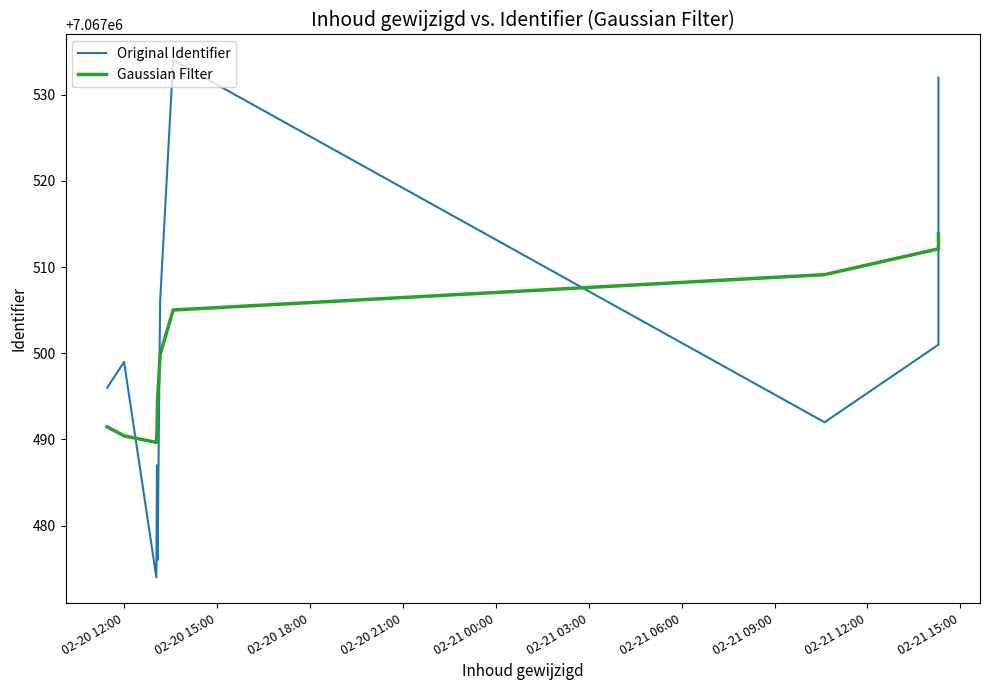

Which series has the largest range (max minus min)?

Original Identifier